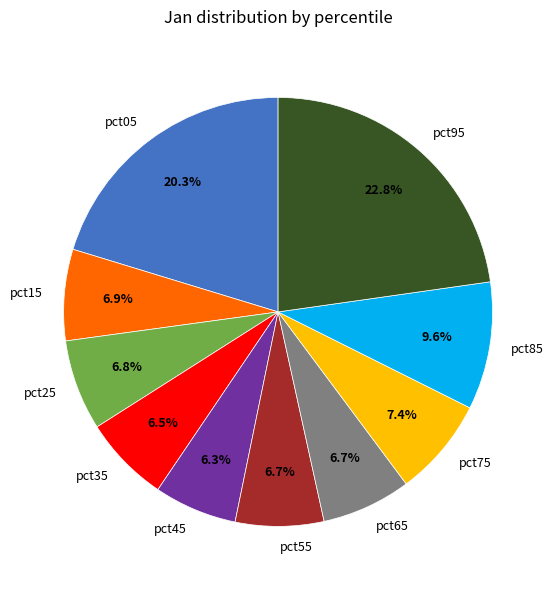

Is it true that pct75 is 7% of the pie?

True